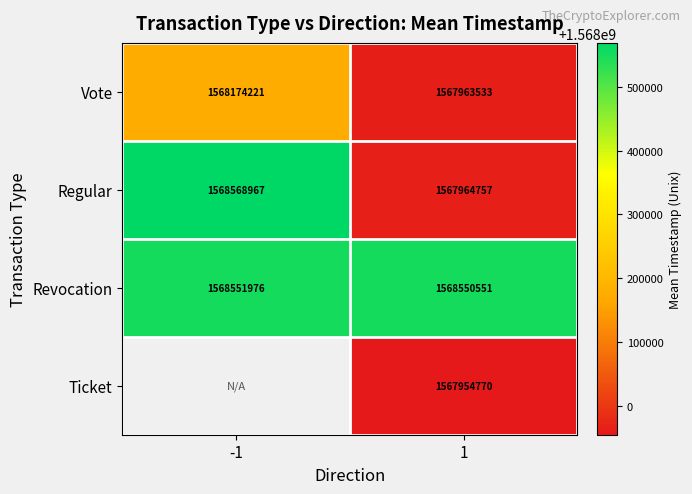

Is the value of Vote at -1 greater than the value of Ticket at 1?

Yes